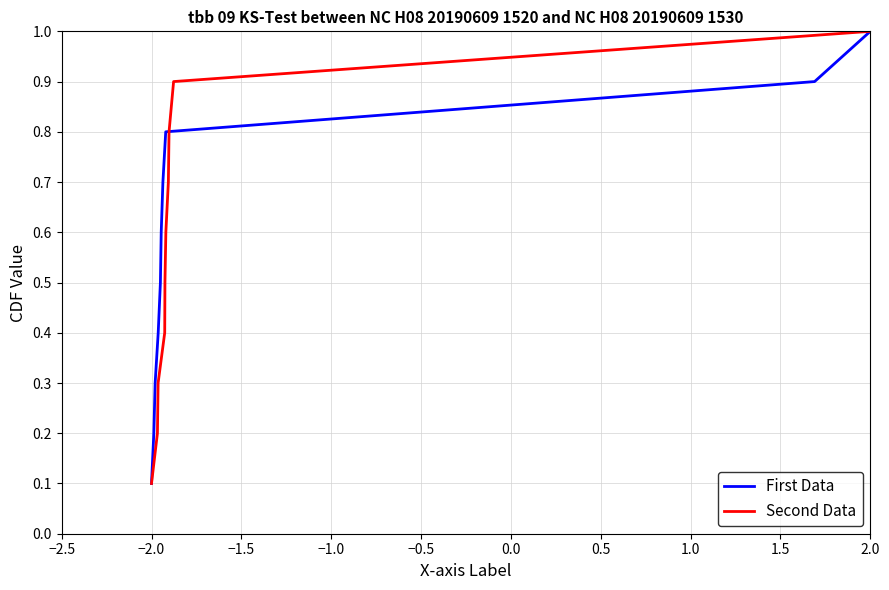

True or false: Second Data and First Data cross at least once.

False